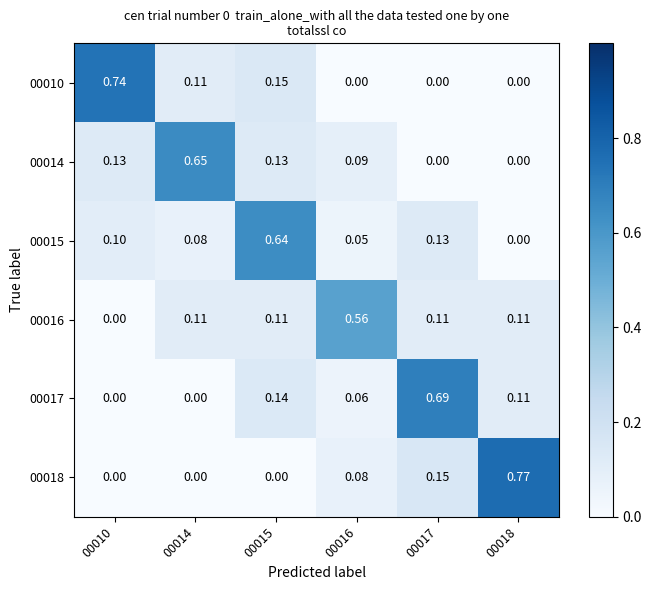

Between 00016 and 00017, which series saw the biggest shift?

00017